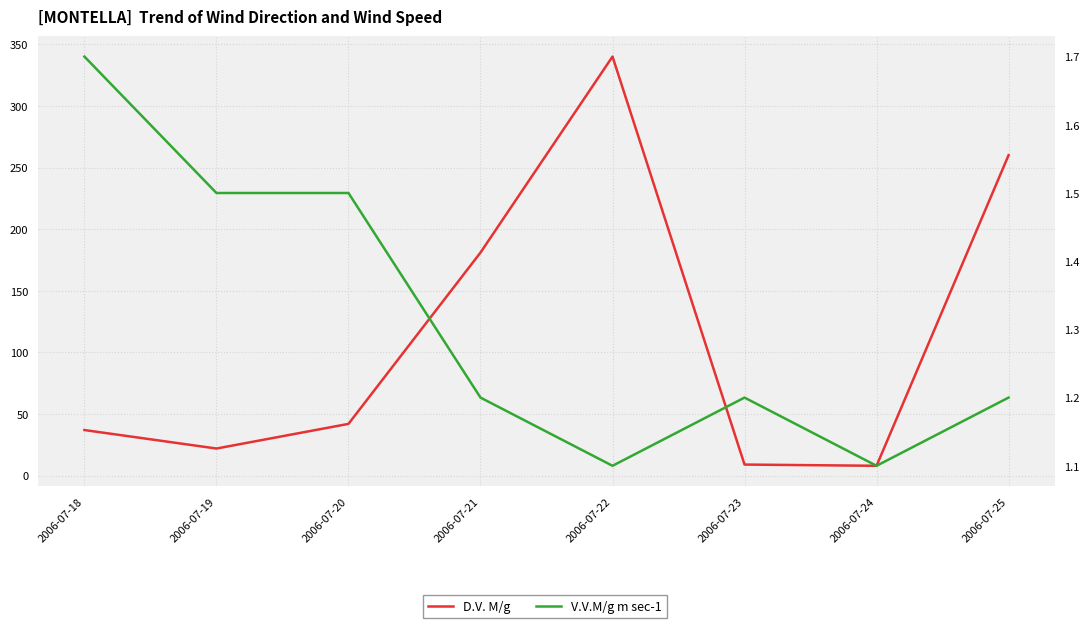

What is the difference between the V.V.M/g m sec-1 values at 2006-07-22 and 2006-07-18?

0.6